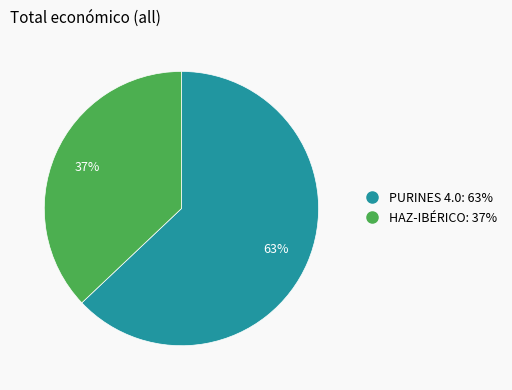

To the nearest percent, what portion does HAZ-IBÉRICO represent?

37%